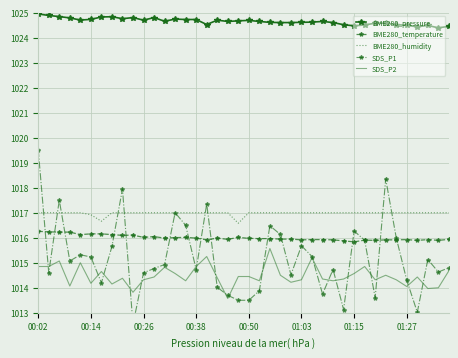

At which category does the chart reach its minimum across all series?

9